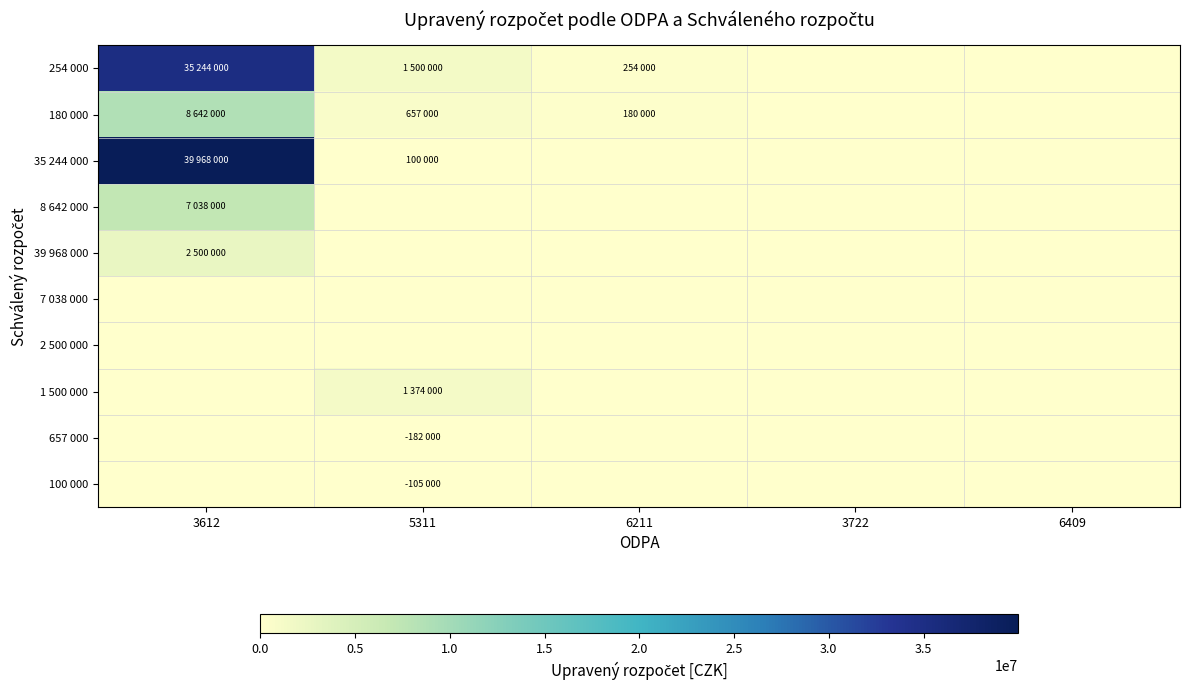

How many series are shown in this chart?

10